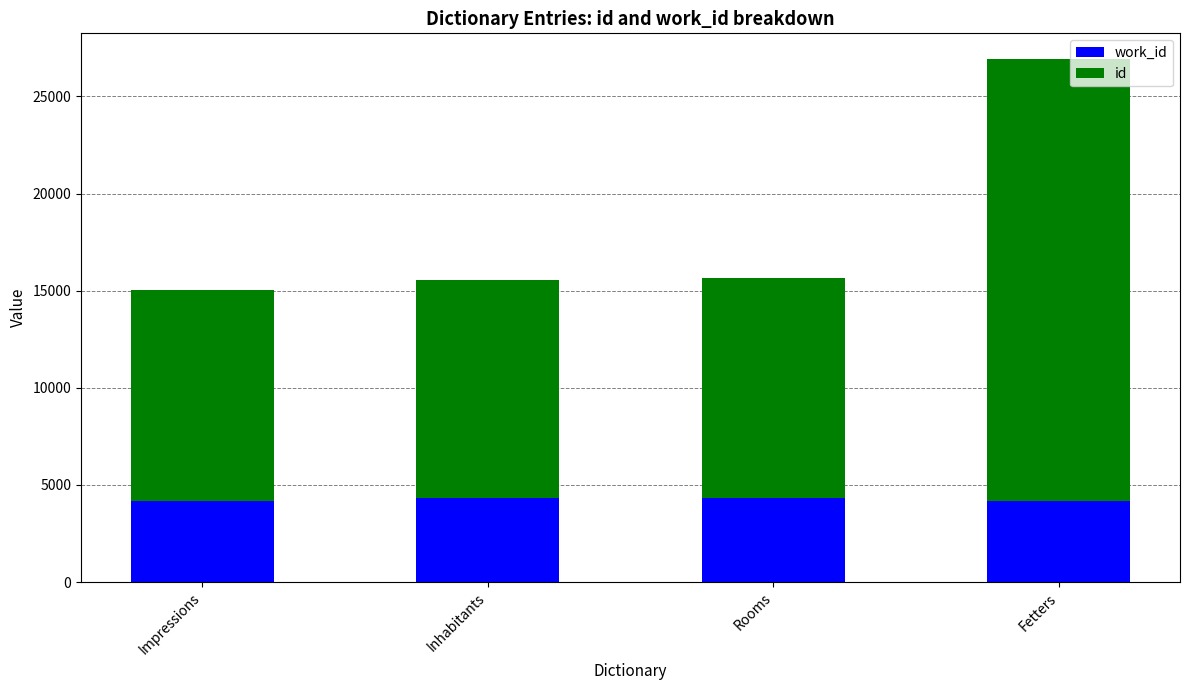

What is the total value across all series at Inhabitants?

15566